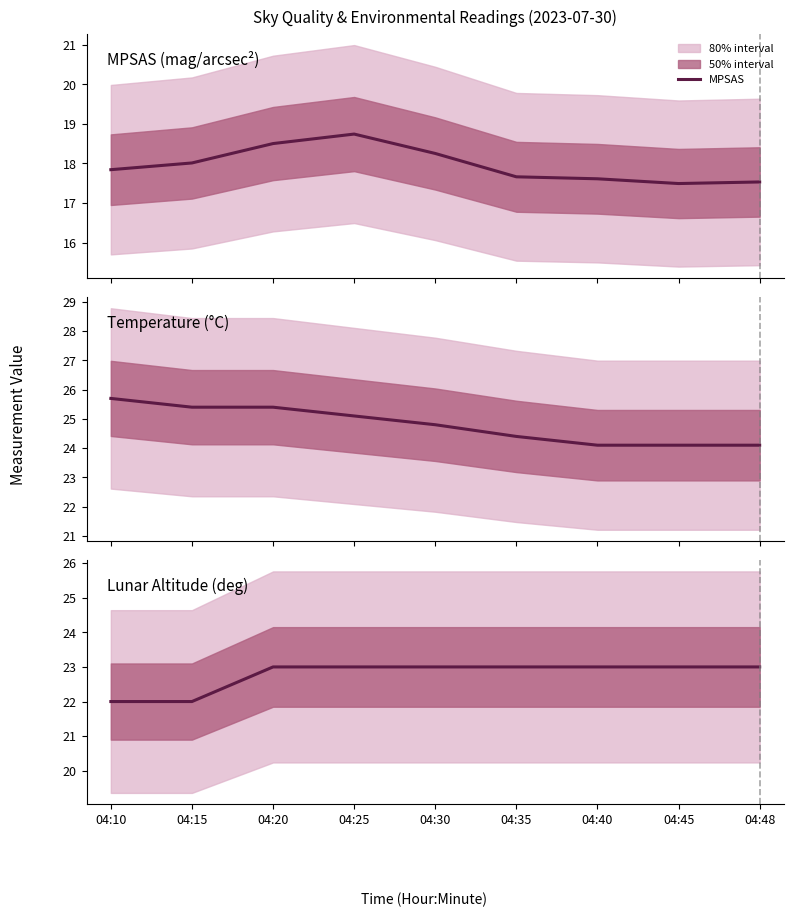

Is this an area chart (filled region under the line)?

No